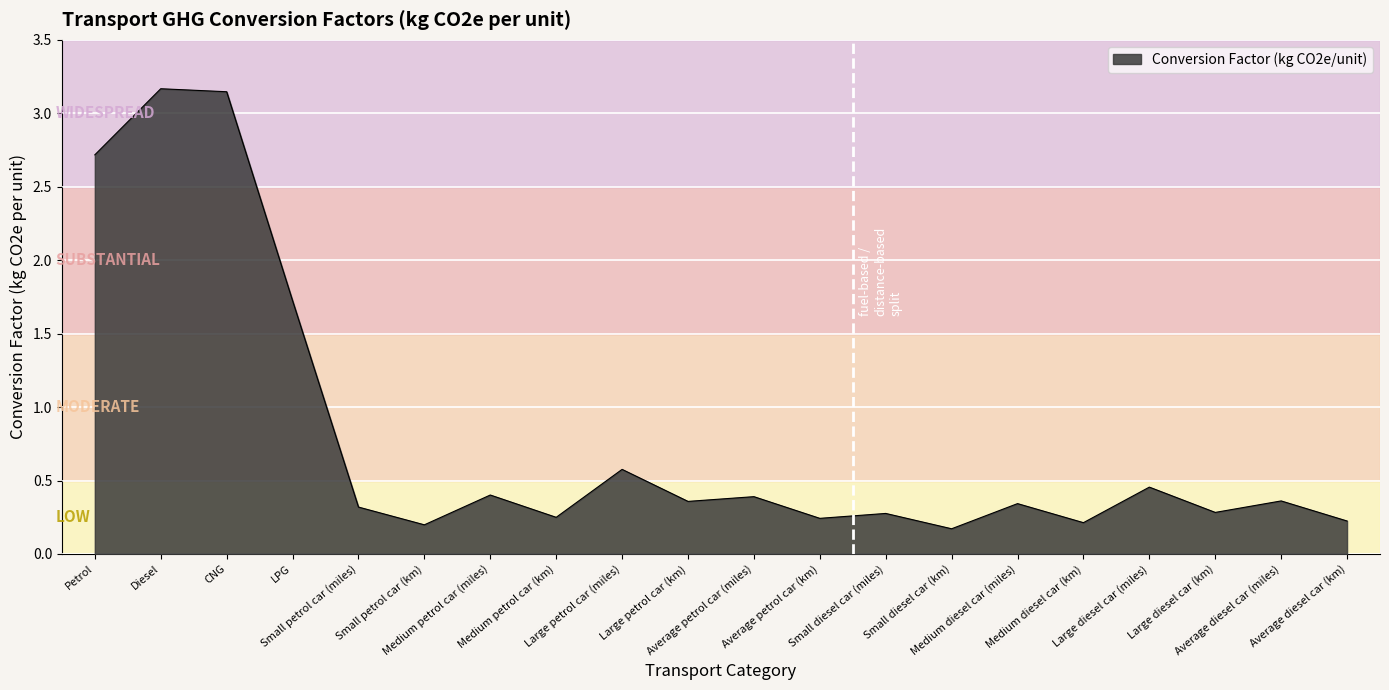

What is the difference between the maximum and minimum values?

3.0